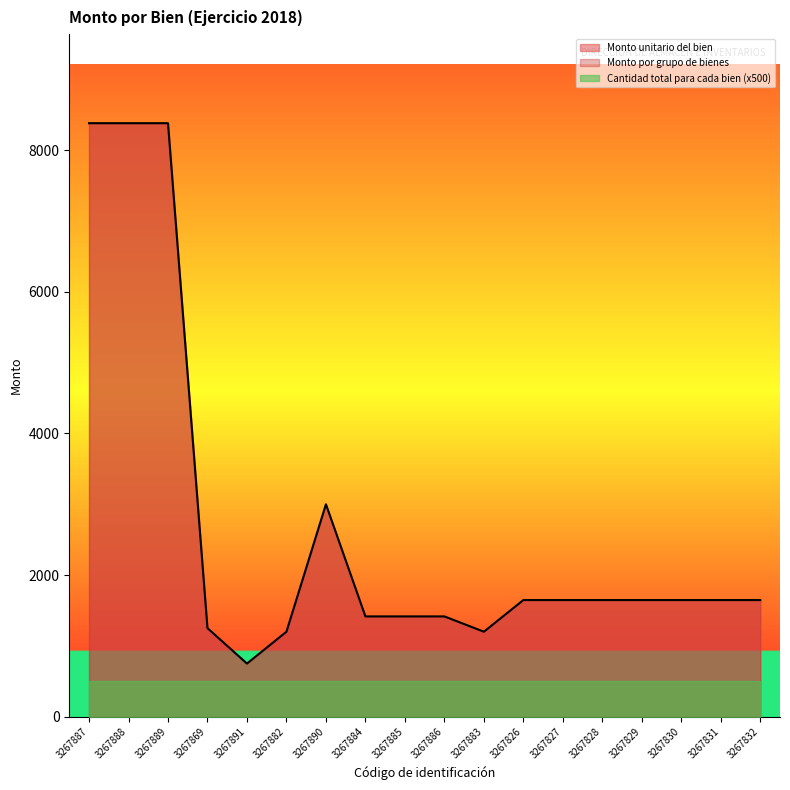

Count the number of categories in the chart.

18